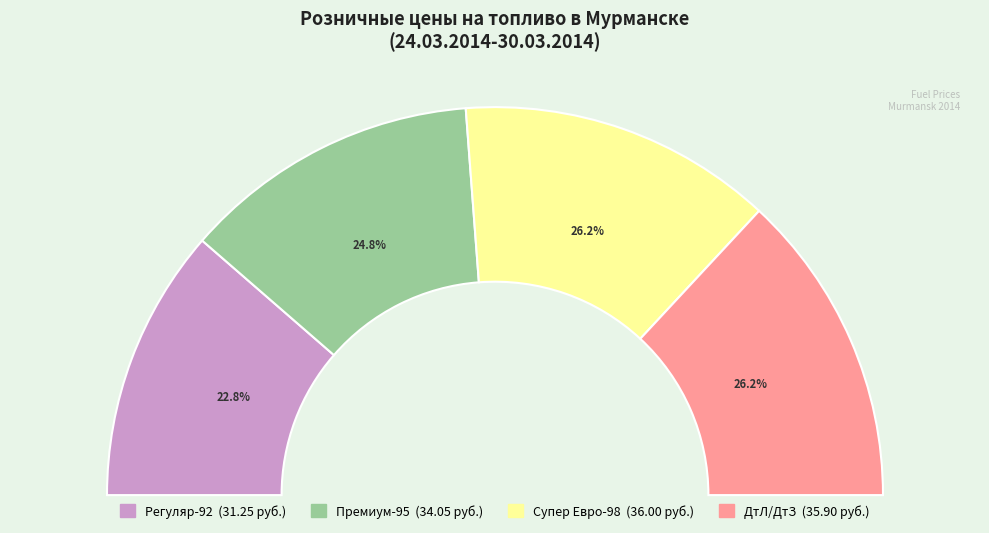

What is the change in value from Регуляр-92 to ДтЛ/ДтЗ?

+4.6